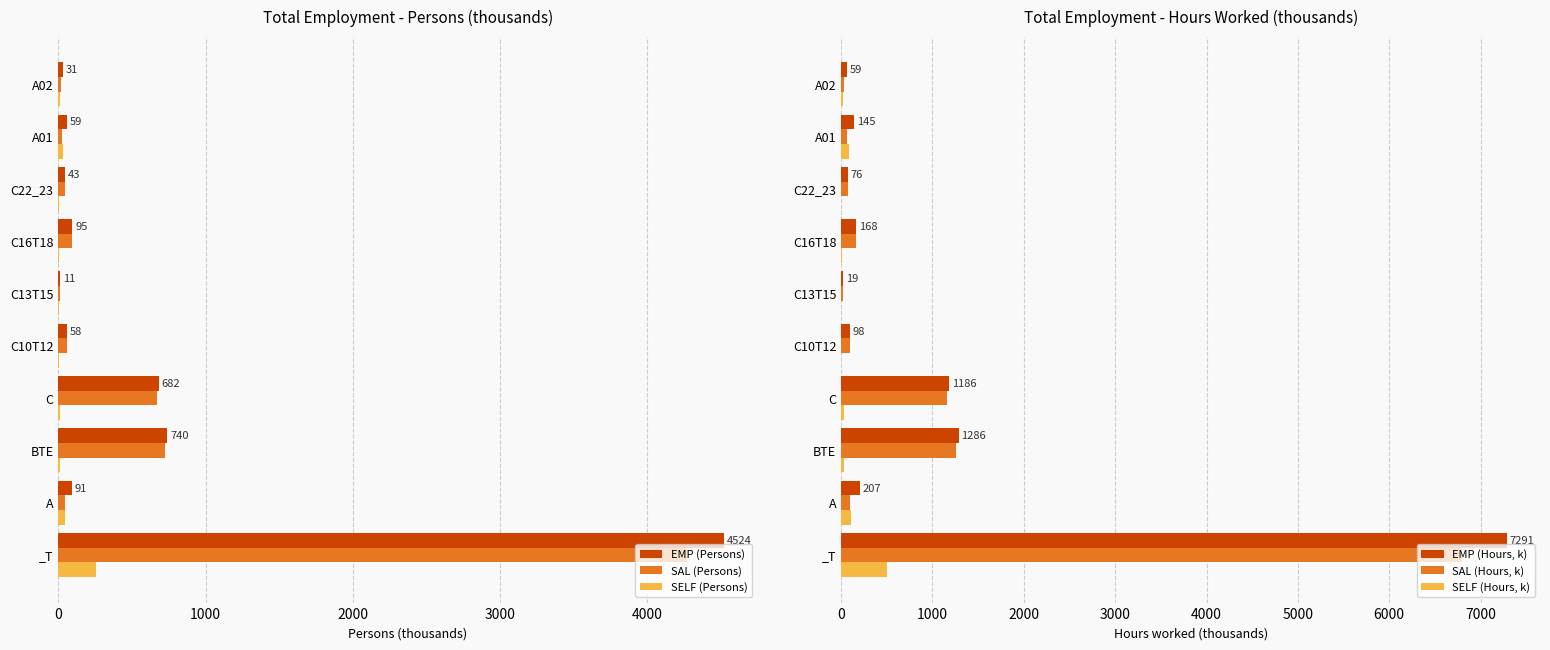

What is the sum of all EMP (Hours, k) values?

10534.1